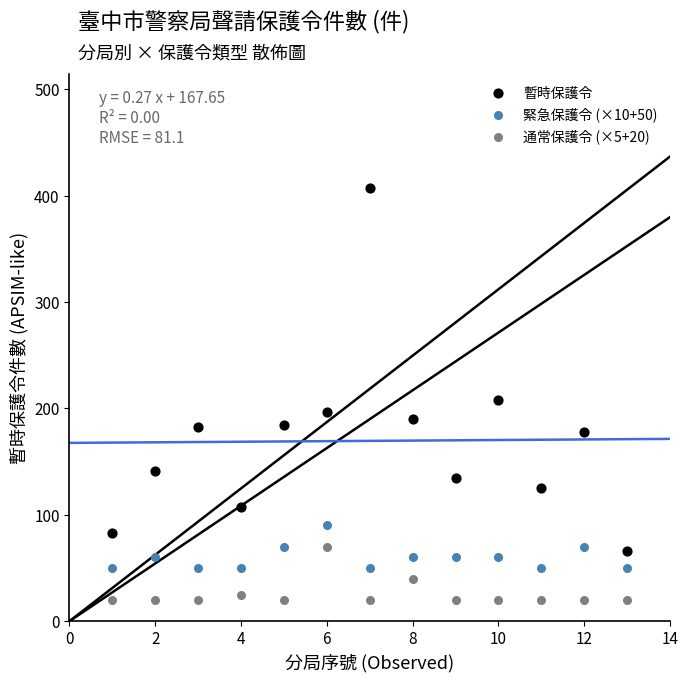

Which series reaches the minimum Y coordinate?

通常保護令 (×5+20)